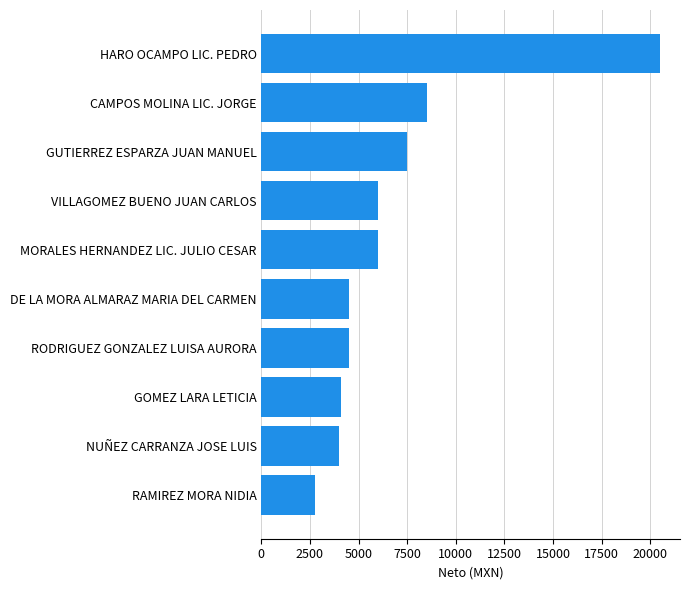

Where is the data nearest to the value 11625?

CAMPOS MOLINA LIC. JORGE